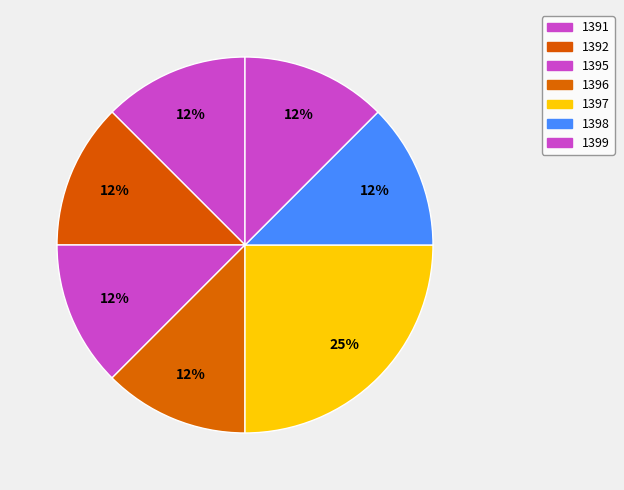

Count the number of slices in the pie.

7